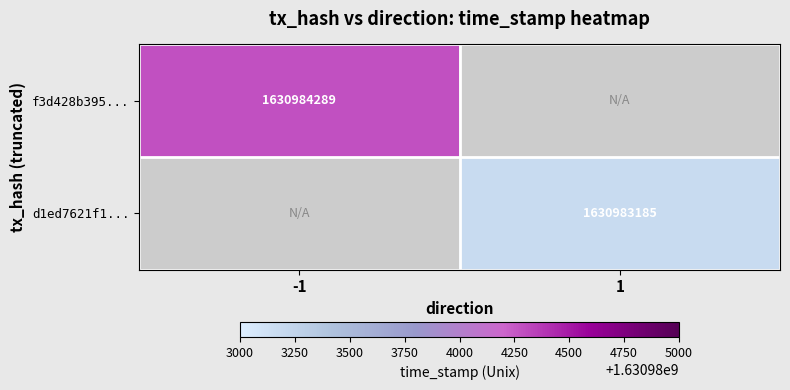

Which has a higher value, direction or time_stamp?

time_stamp